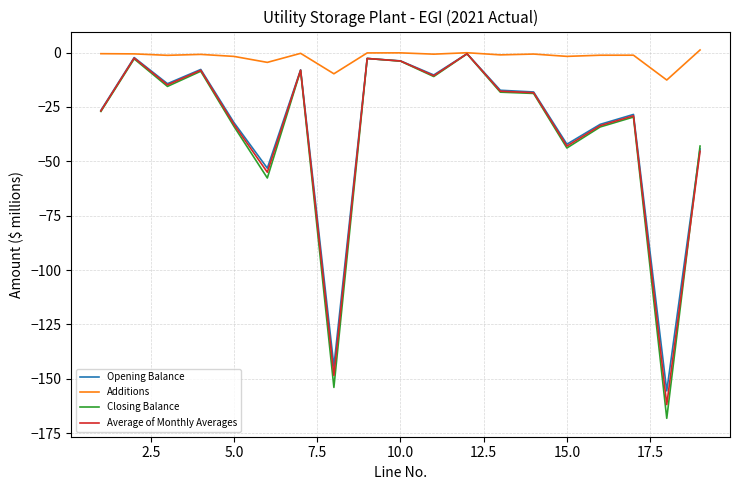

Which series has the largest total across all categories?

Additions